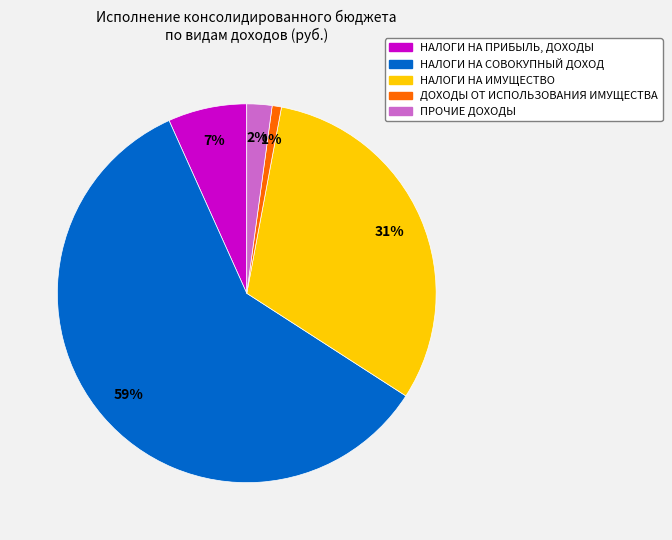

Rank the categories by value from lowest to highest.

ДОХОДЫ ОТ ИСПОЛЬЗОВАНИЯ ИМУЩЕСТВА, ПРОЧИЕ ДОХОДЫ, НАЛОГИ НА ПРИБЫЛЬ, ДОХОДЫ, НАЛОГИ НА ИМУЩЕСТВО, НАЛОГИ НА СОВОКУПНЫЙ ДОХОД